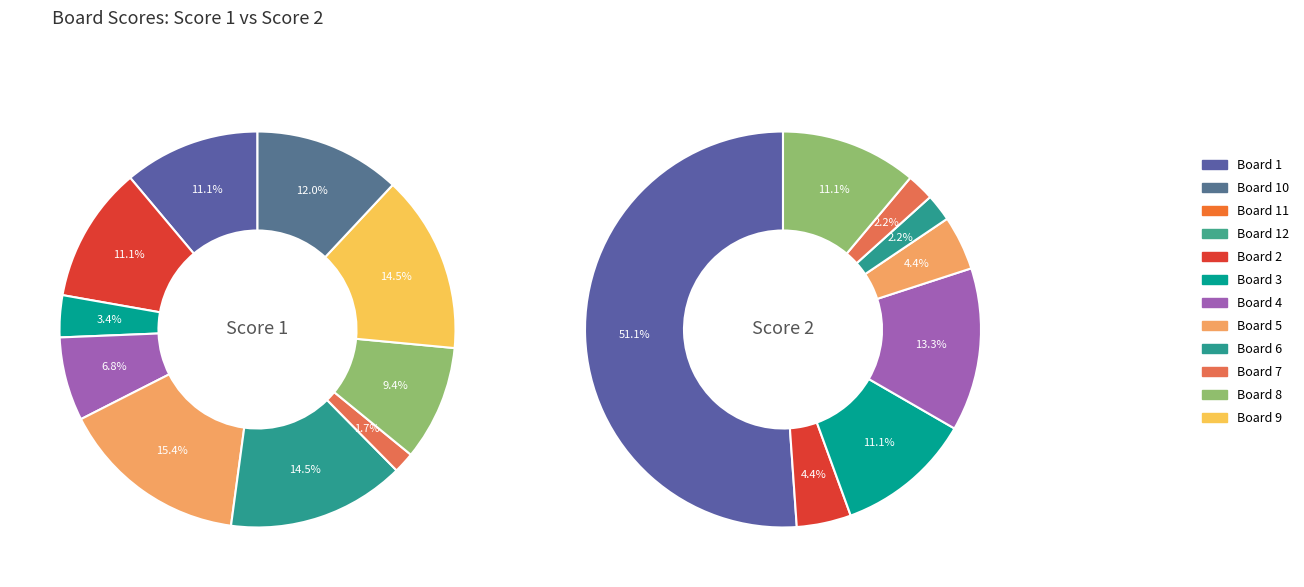

Which series changed the most between 2 and 7?

Score 2